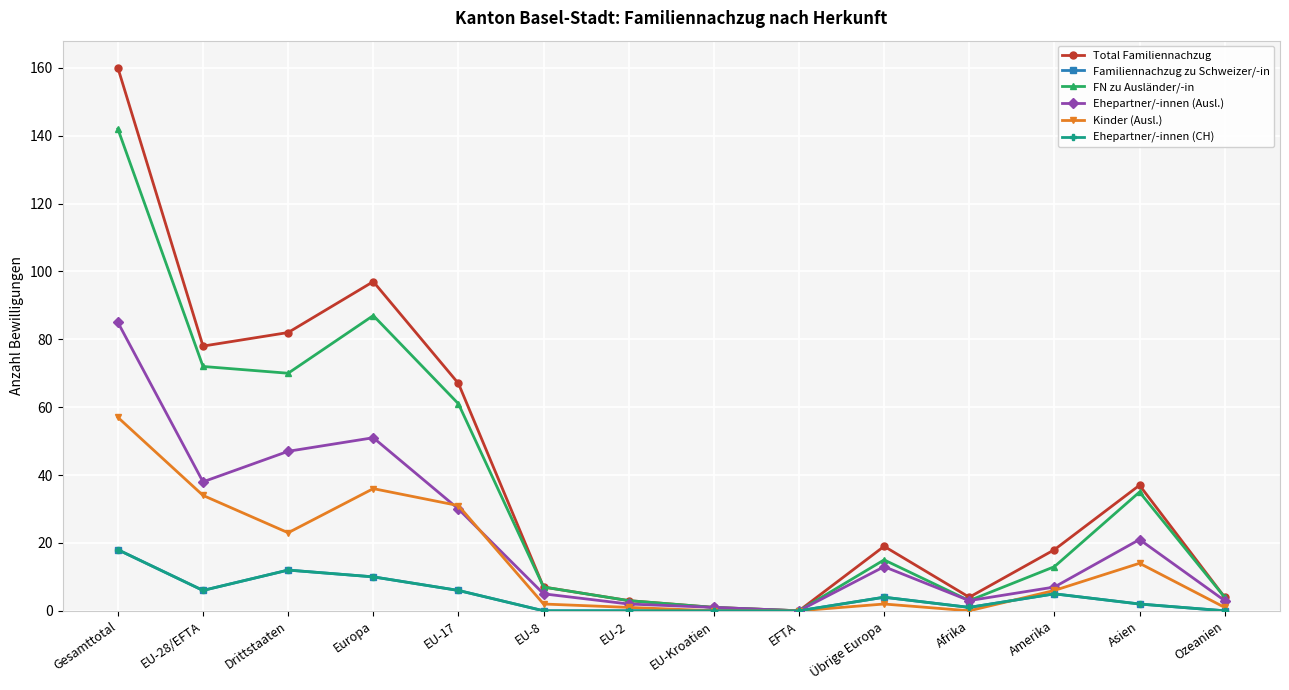

How many lines are shown in the chart?

6